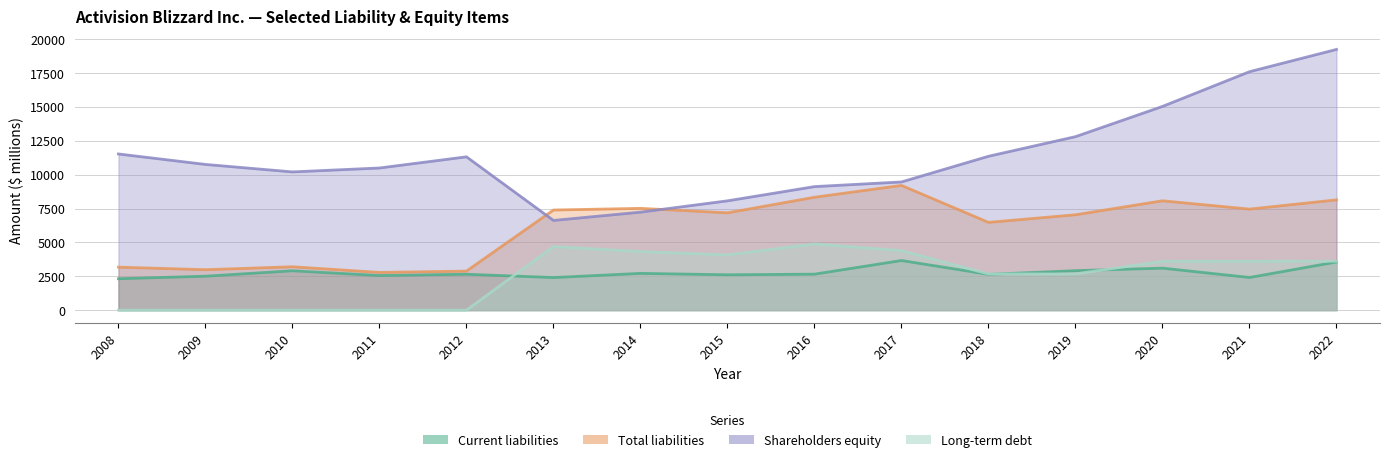

Where is Shareholders equity nearest to the value 12932?

2019